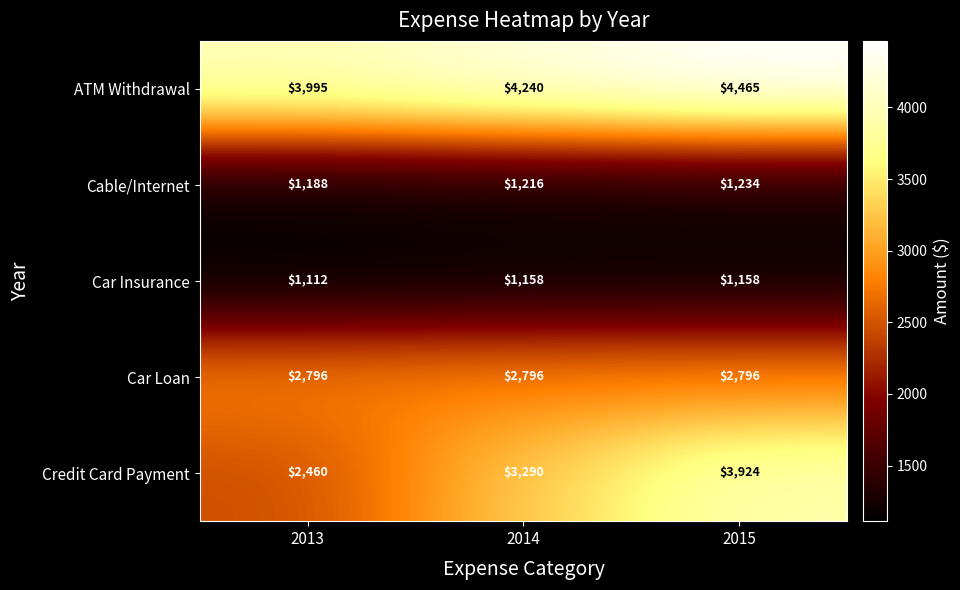

Rank the series at 2014 from highest to lowest value.

ATM Withdrawal, Credit Card Payment, Car Loan, Cable/Internet, Car Insurance